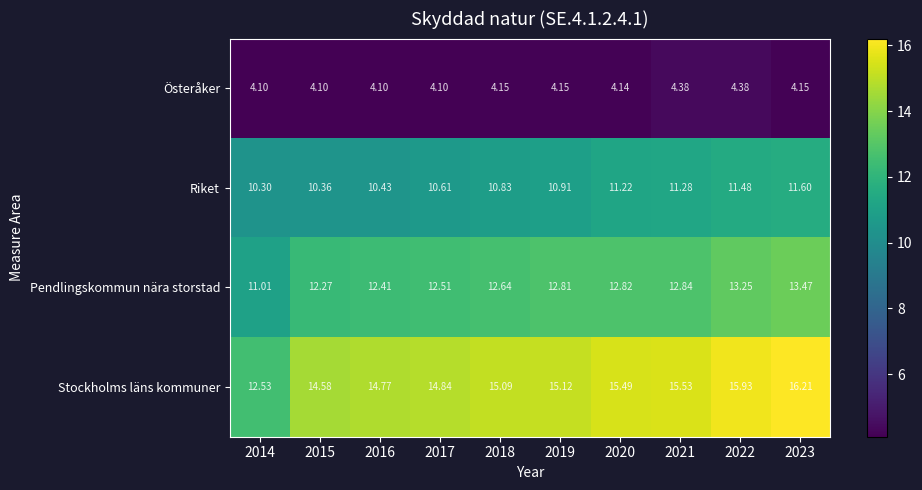

Between 2020 and 2022, which series saw the biggest shift?

Stockholms läns kommuner